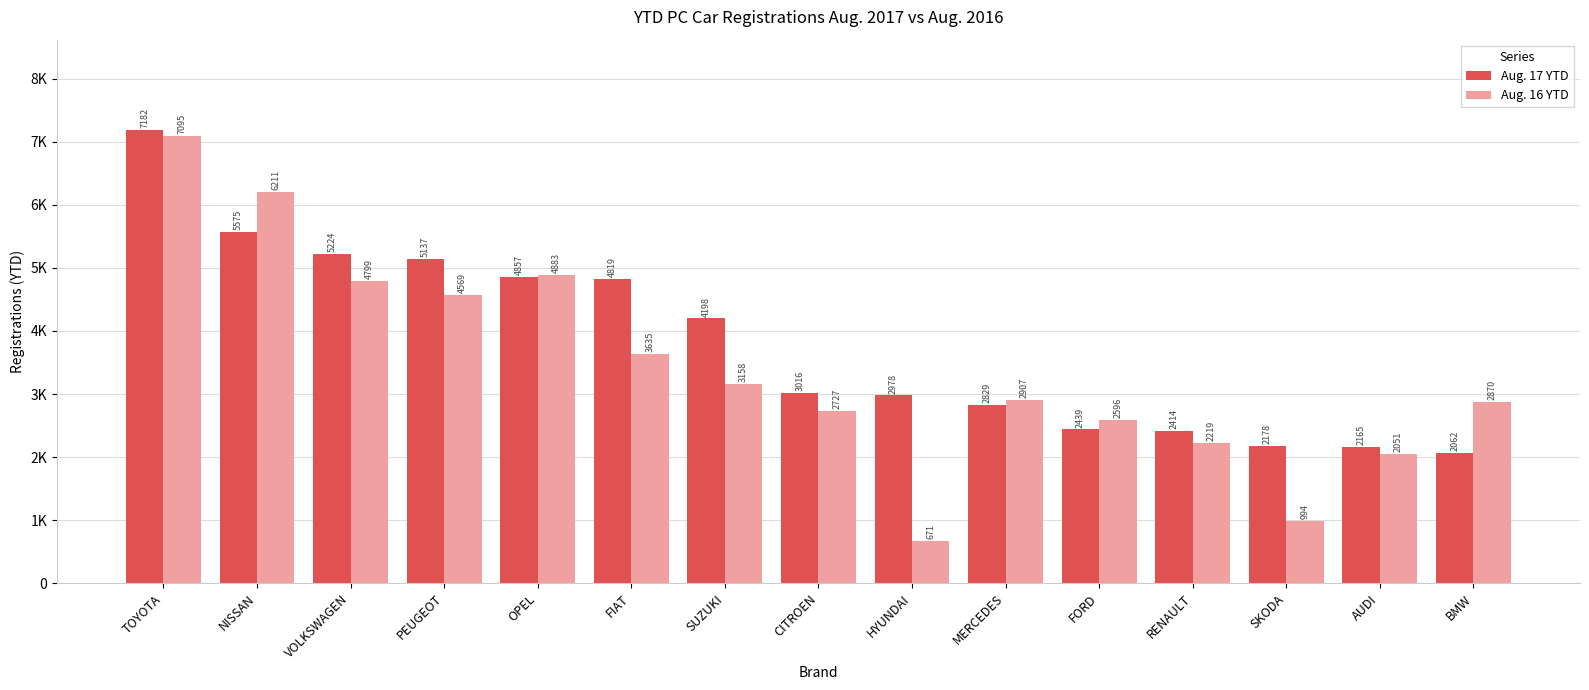

Which series has the widest spread of values?

Aug. 16 YTD